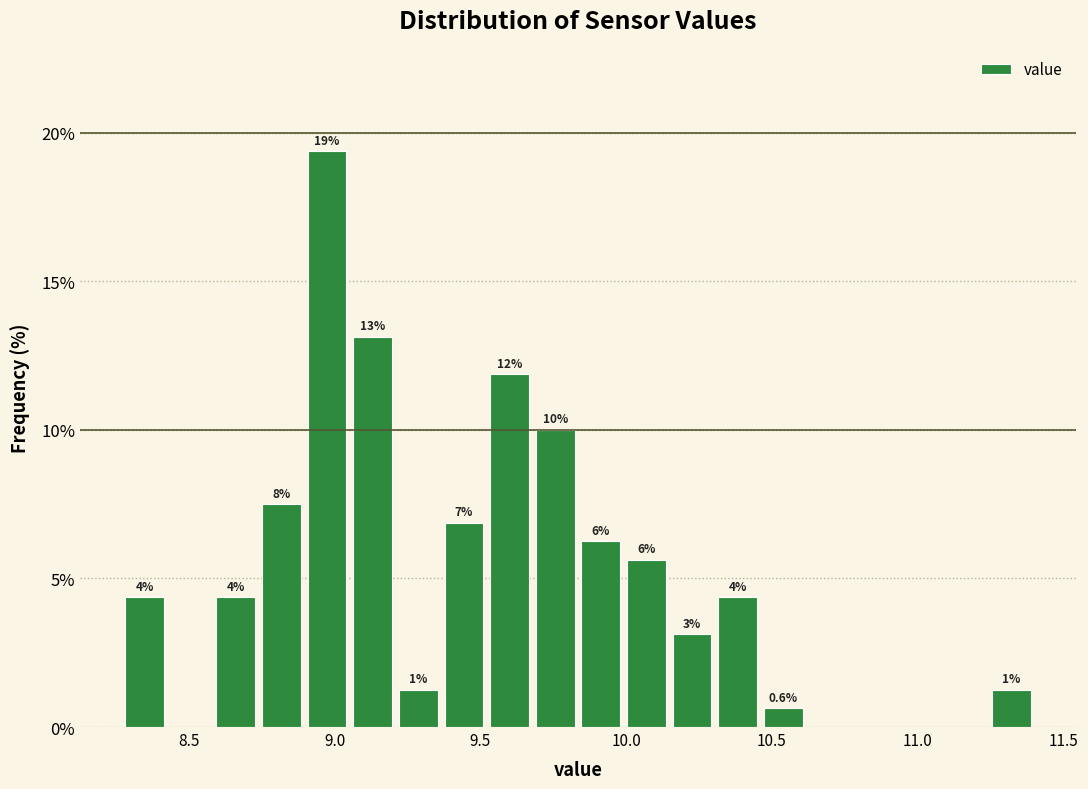

Around what value on the x-axis is the tallest bar? Give the approximate position of its centre, as read against the axis.

8.95